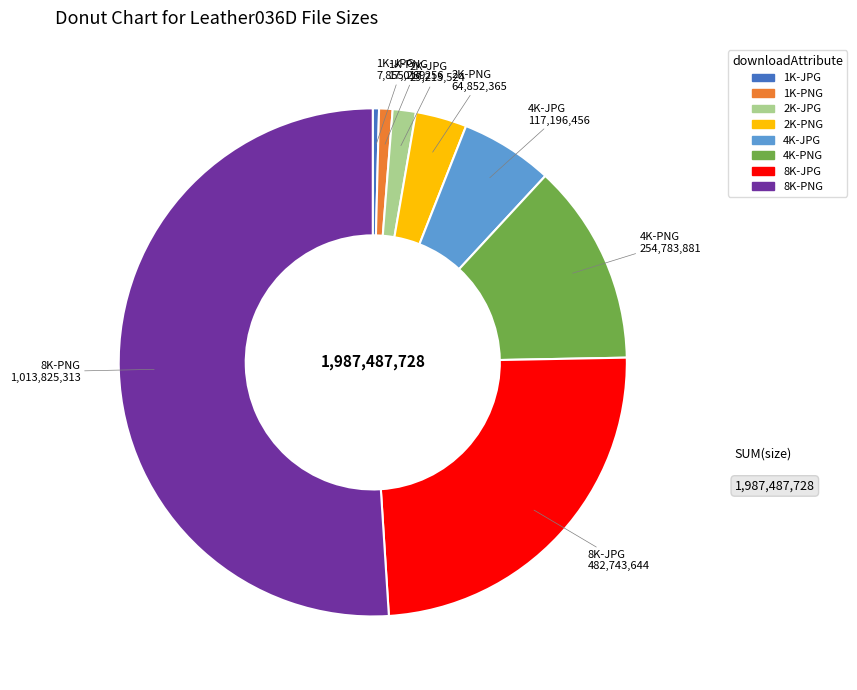

How many segments does this pie chart have?

8